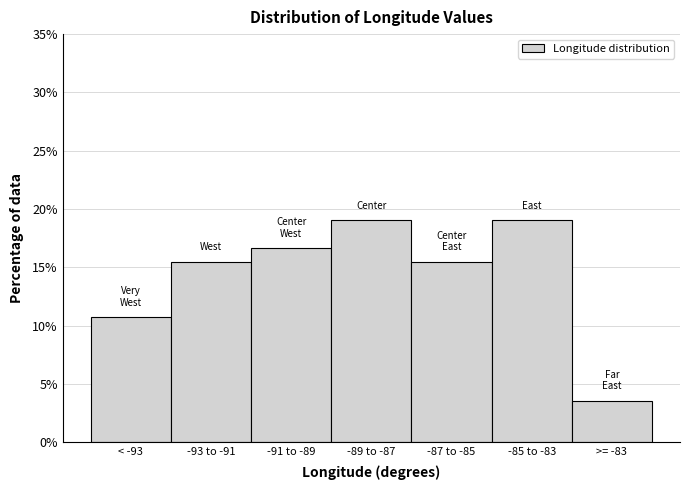

Reading right to left, transcribe all the data shown in this chart.

3.6	19.0	15.5	19.0	16.7	15.5	10.7